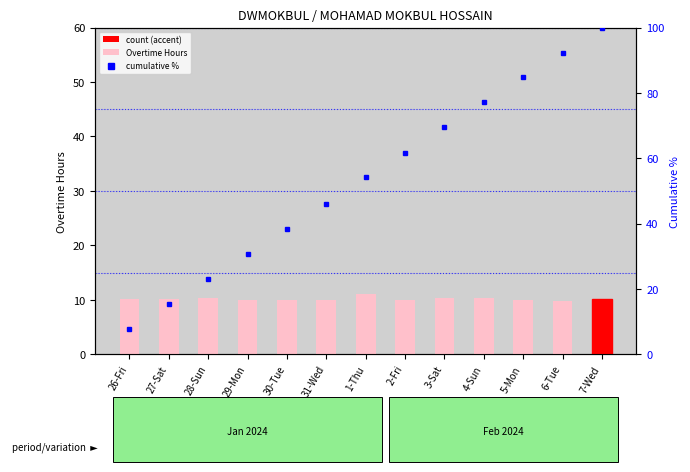

The value of Overtime Hours at 2-Fri is 9.9. True or false?

True